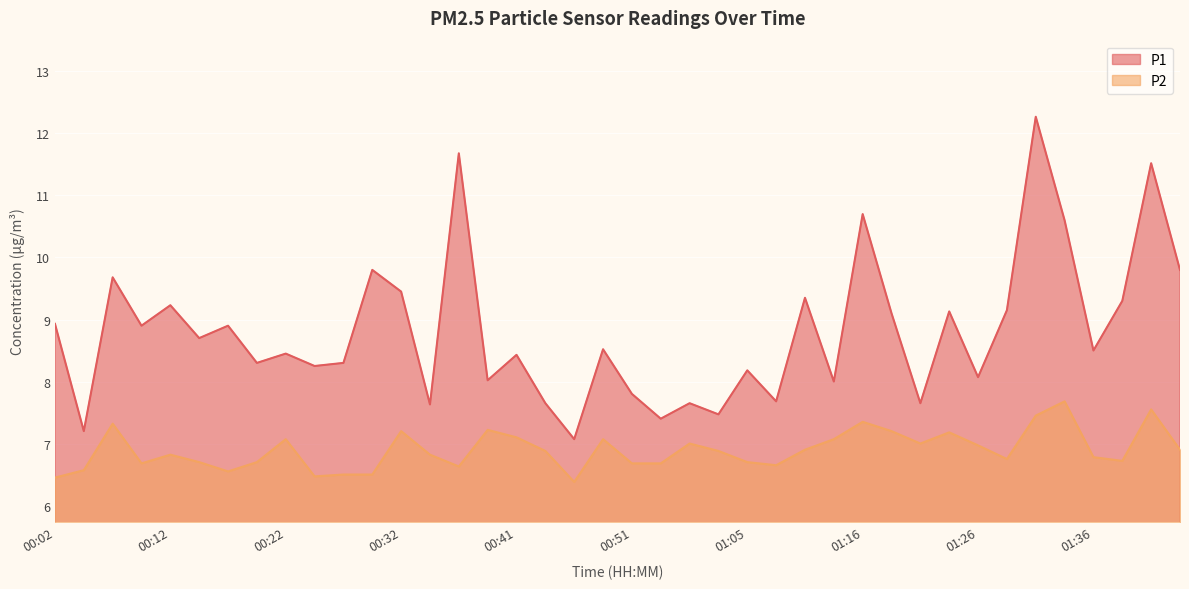

What is the label of the 7th point from the right?

01:29